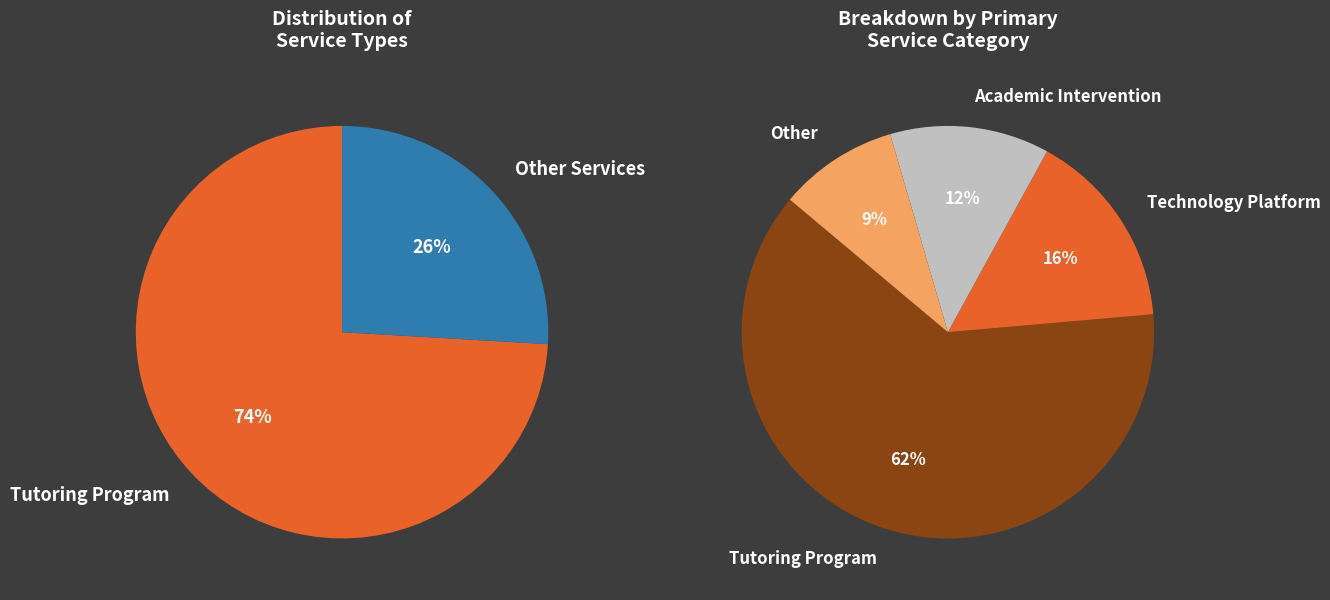

Which slice is the largest?

Tutoring Program